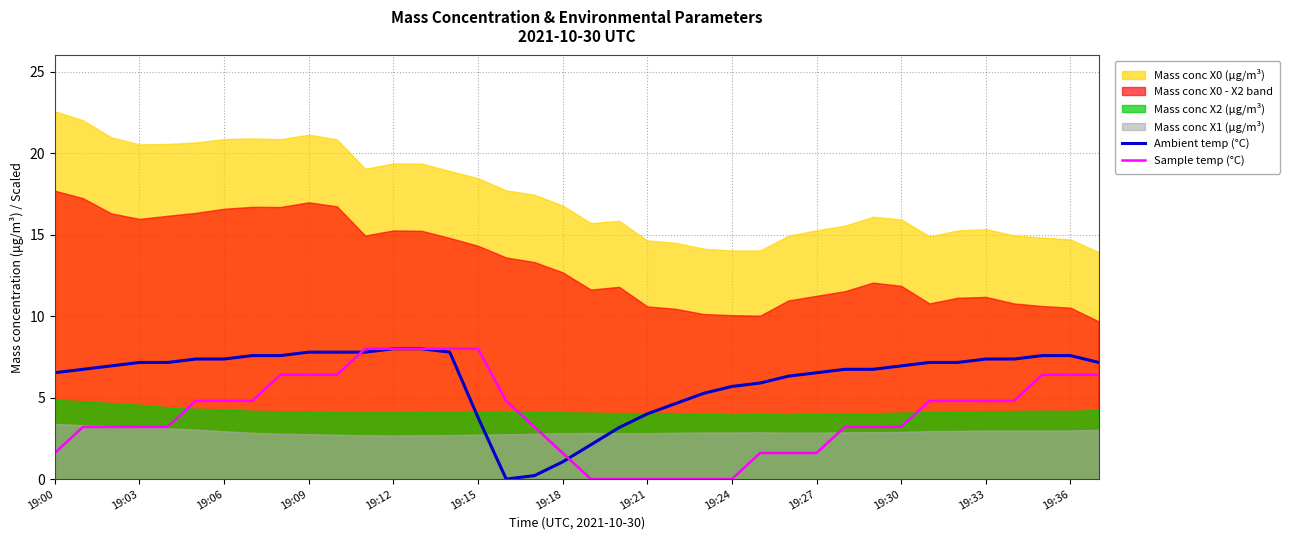

True or false: Sample temp (°C) has a value of 3.6 at 35.

False